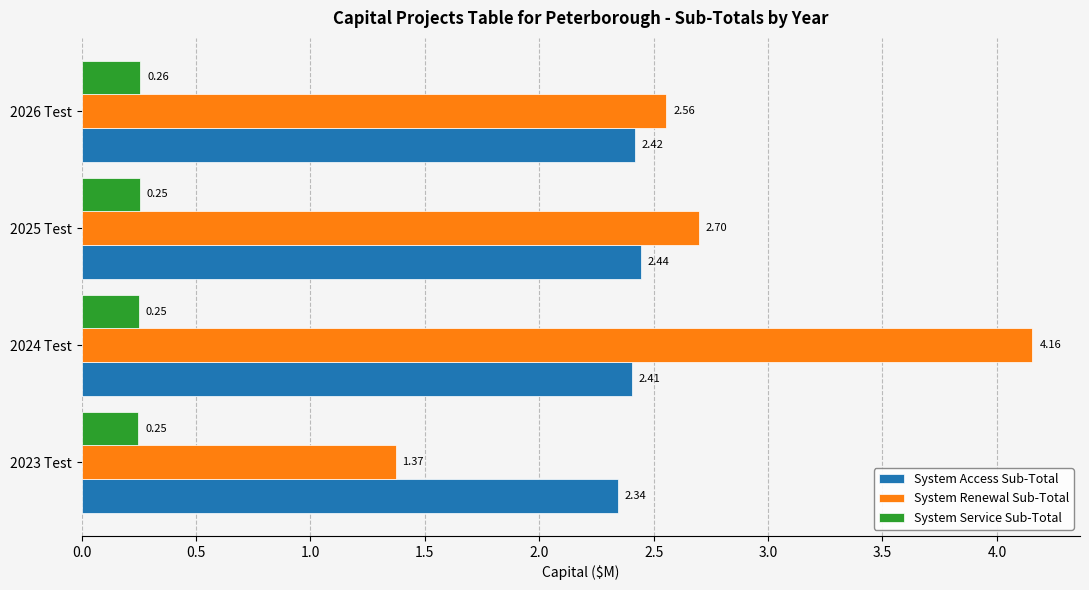

What is the difference between the System Renewal Sub-Total values at 2026 Test and 2024 Test?

1.6